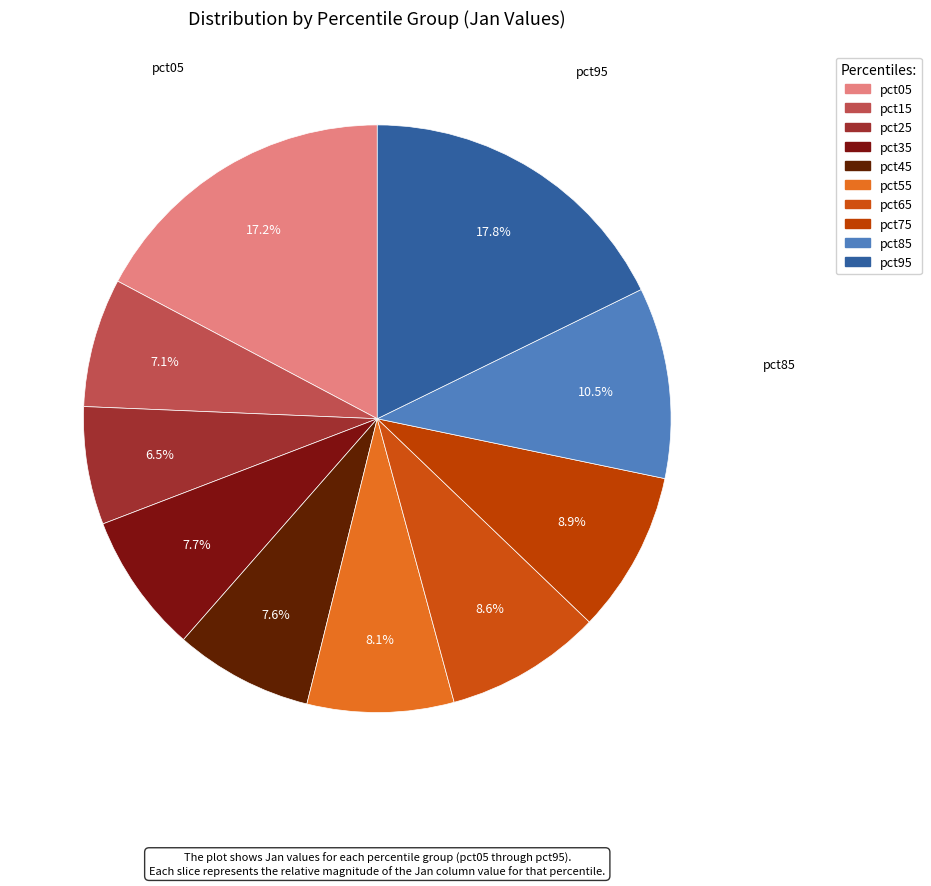

Count the number of slices in the pie.

10